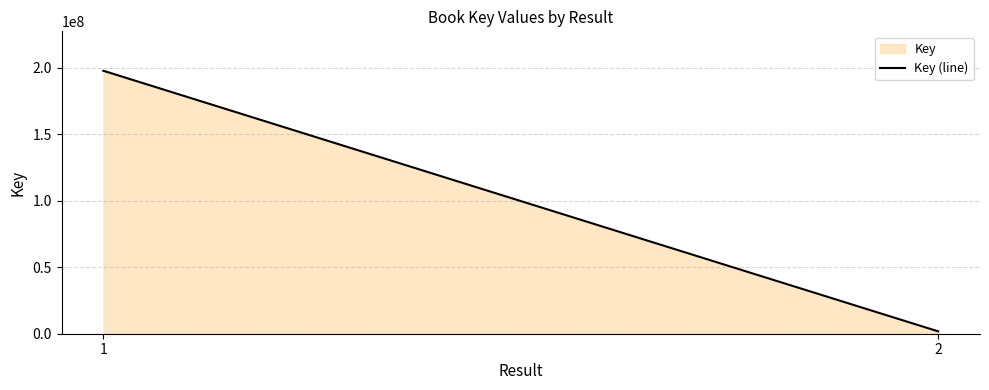

What is the minimum value shown in the chart?

1760202